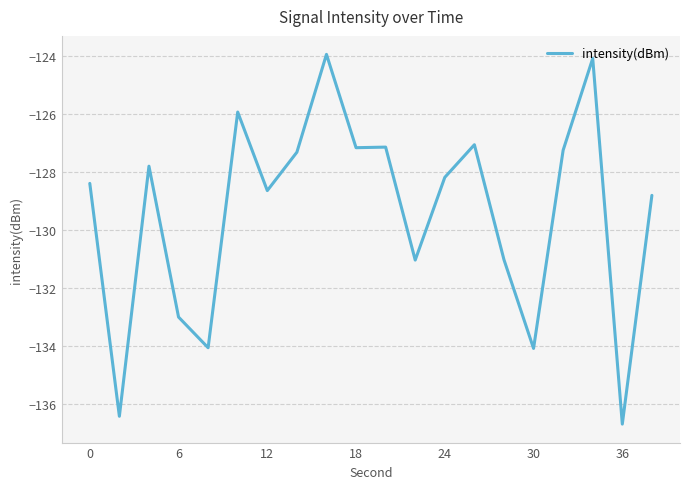

What is the maximum value shown in the chart?

-124.0